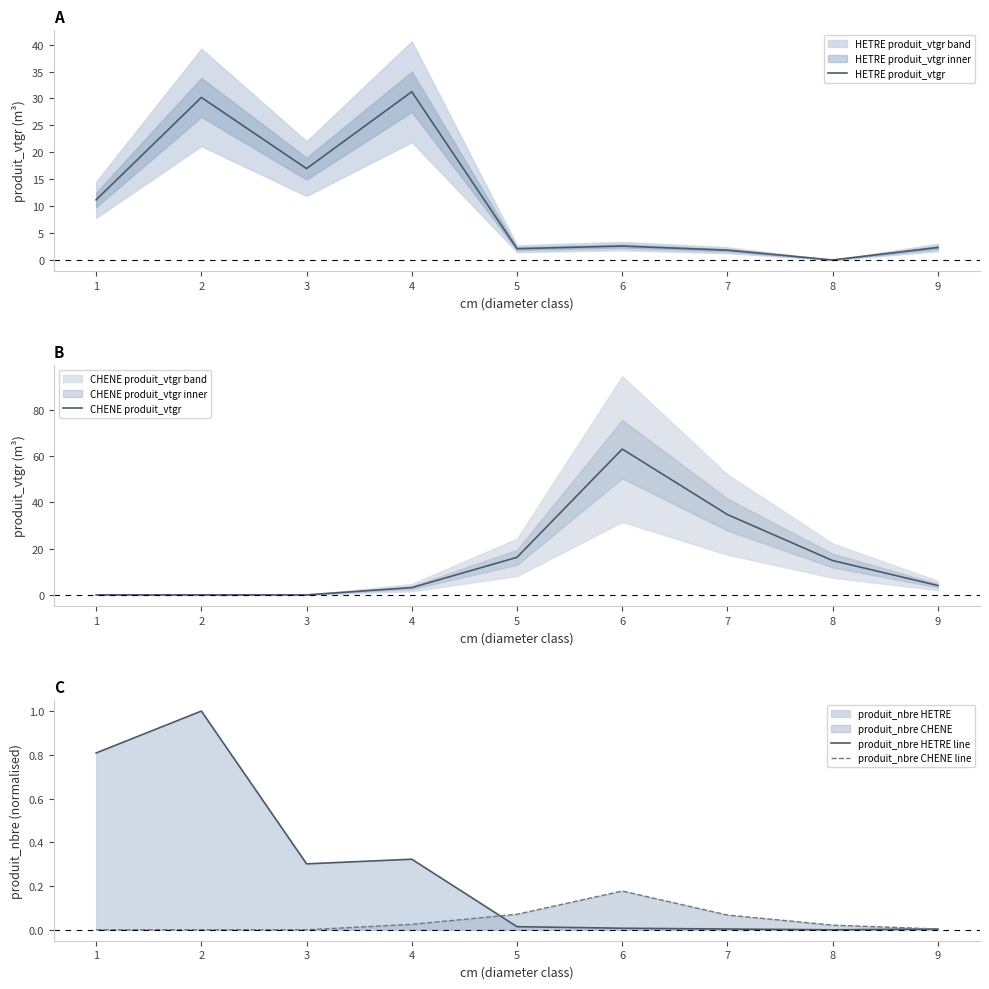

What is the average value of the HETRE produit_vtgr series?

10.9